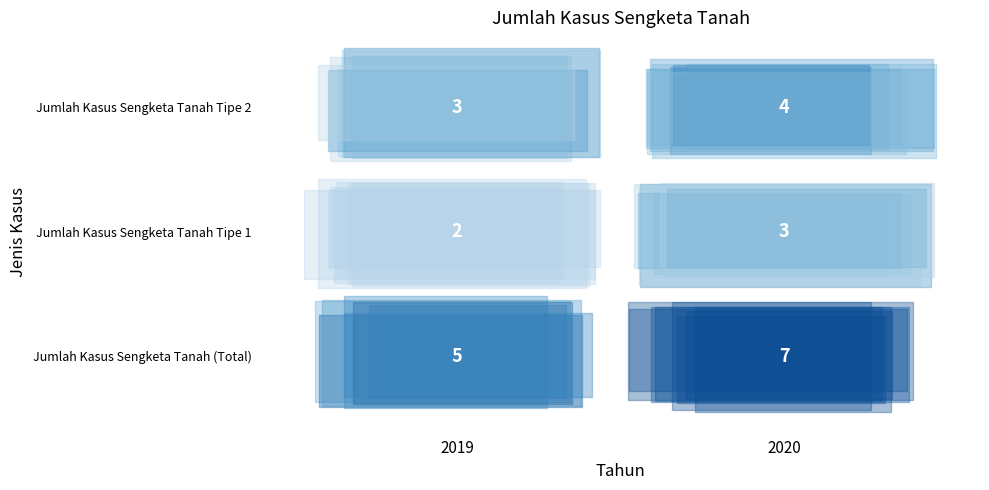

At 2020, list the series in order from largest to smallest.

Jumlah Kasus Sengketa Tanah (Total), Jumlah Kasus Sengketa Tanah Tipe 2, Jumlah Kasus Sengketa Tanah Tipe 1